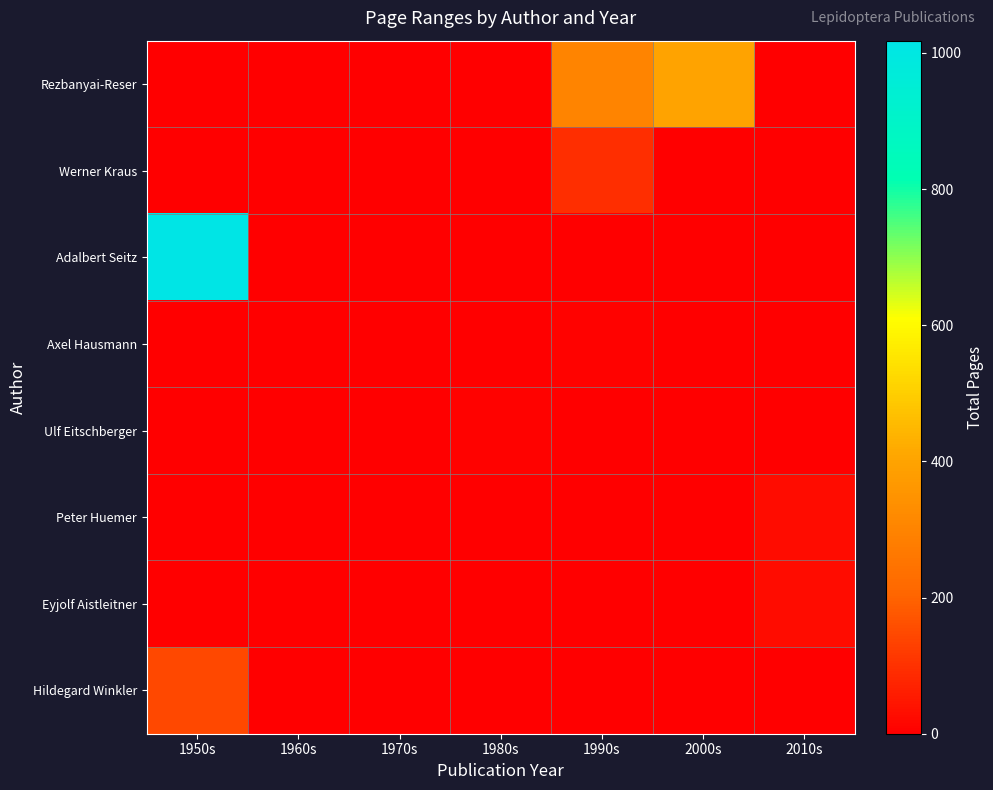

List the series in order of their peak value, highest first.

Adalbert Seitz, Rezbanyai-Reser, Hildegard Winkler, Werner Kraus, Eyjolf Aistleitner, Peter Huemer, Axel Hausmann, Ulf Eitschberger